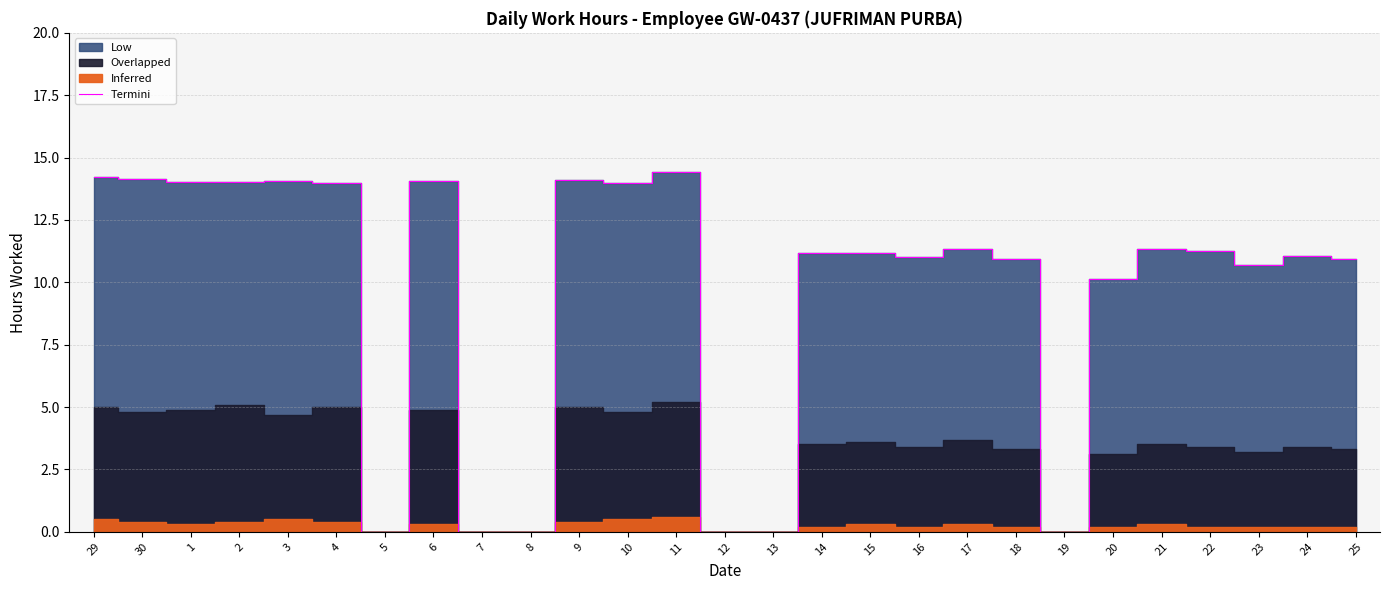

Reading right to left, what are all the values shown in this chart?

10.9	11.1	10.7	11.3	11.3	10.1	0.0	10.9	11.3	11.0	11.2	11.2	0.0	0.0	14.4	14.0	14.1	0.0	0.0	14.1	0.0	14.0	14.1	14.0	14.0	14.1	14.2